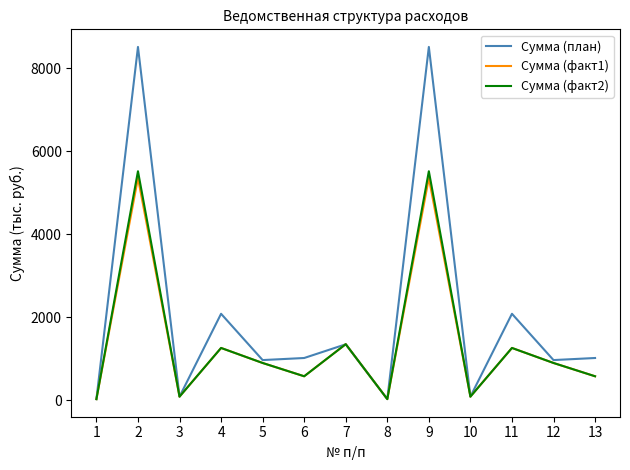

What is the highest value of the Сумма (факт2) series?

5517.6